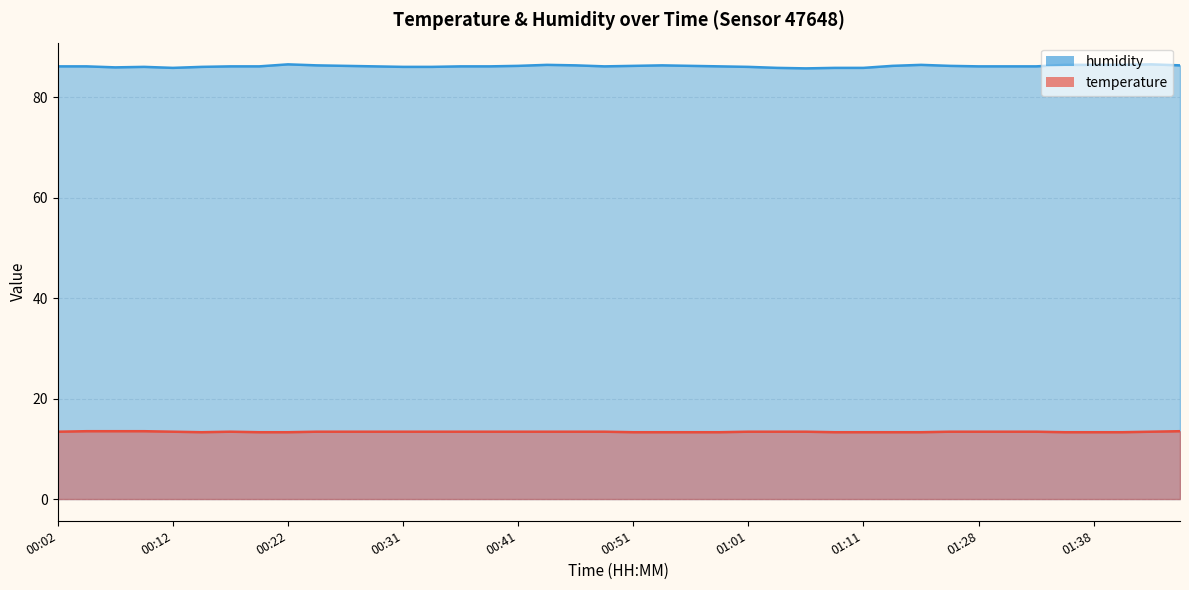

Reading right to left, list all the values displayed in this chart.

temperature: 01:51=13.5	01:43=13.4	01:40=13.3	01:38=13.3	01:35=13.3	01:33=13.4	01:30=13.4	01:28=13.4	01:22=13.4	01:17=13.3	01:14=13.3	01:11=13.3	01:08=13.3	01:06=13.4	01:03=13.4	01:01=13.4	00:58=13.3	00:56=13.3	00:53=13.3	00:51=13.3	00:48=13.4	00:46=13.4	00:44=13.4	00:41=13.4	00:39=13.4	00:36=13.4	00:34=13.4	00:31=13.4	00:29=13.4	00:26=13.4	00:24=13.4	00:22=13.3	00:19=13.3	00:17=13.4	00:14=13.3	00:12=13.4	00:09=13.5	00:07=13.5	00:04=13.5	00:02=13.4
humidity: 01:51=86.3	01:43=86.5	01:40=86.4	01:38=86.4	01:35=86.4	01:33=86.1	01:30=86.1	01:28=86.1	01:22=86.2	01:17=86.4	01:14=86.2	01:11=85.8	01:08=85.8	01:06=85.7	01:03=85.8	01:01=86.0	00:58=86.1	00:56=86.2	00:53=86.3	00:51=86.2	00:48=86.1	00:46=86.3	00:44=86.4	00:41=86.2	00:39=86.1	00:36=86.1	00:34=86.0	00:31=86.0	00:29=86.1	00:26=86.2	00:24=86.3	00:22=86.5	00:19=86.1	00:17=86.1	00:14=86.0	00:12=85.8	00:09=86.0	00:07=85.9	00:04=86.1	00:02=86.1